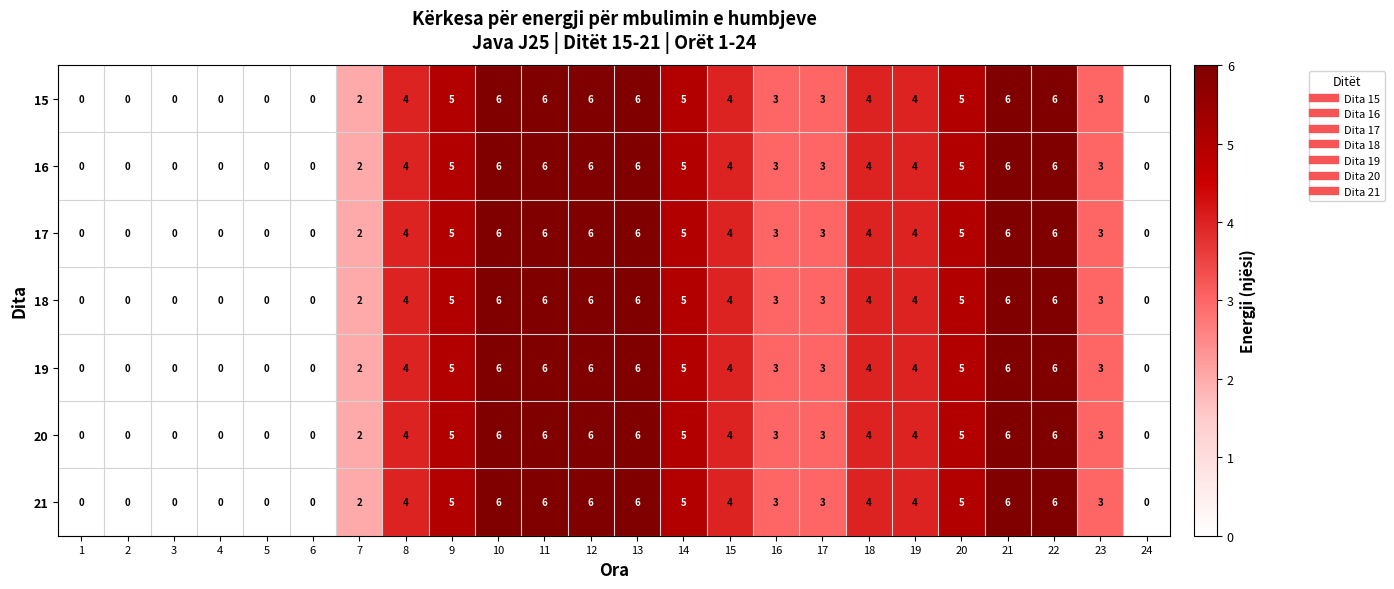

Count the 18 values in the range 0 to 6.

24